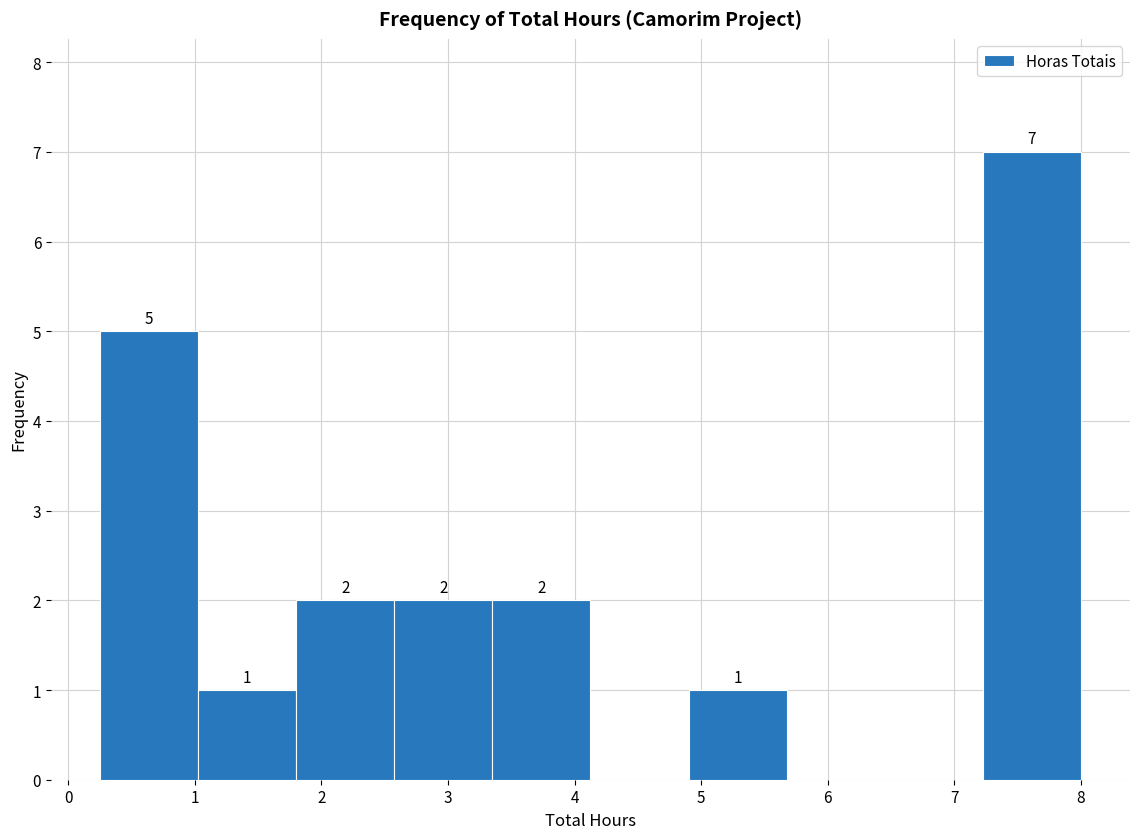

Which range on the x-axis has the tallest bar?

7.2 to 8.0